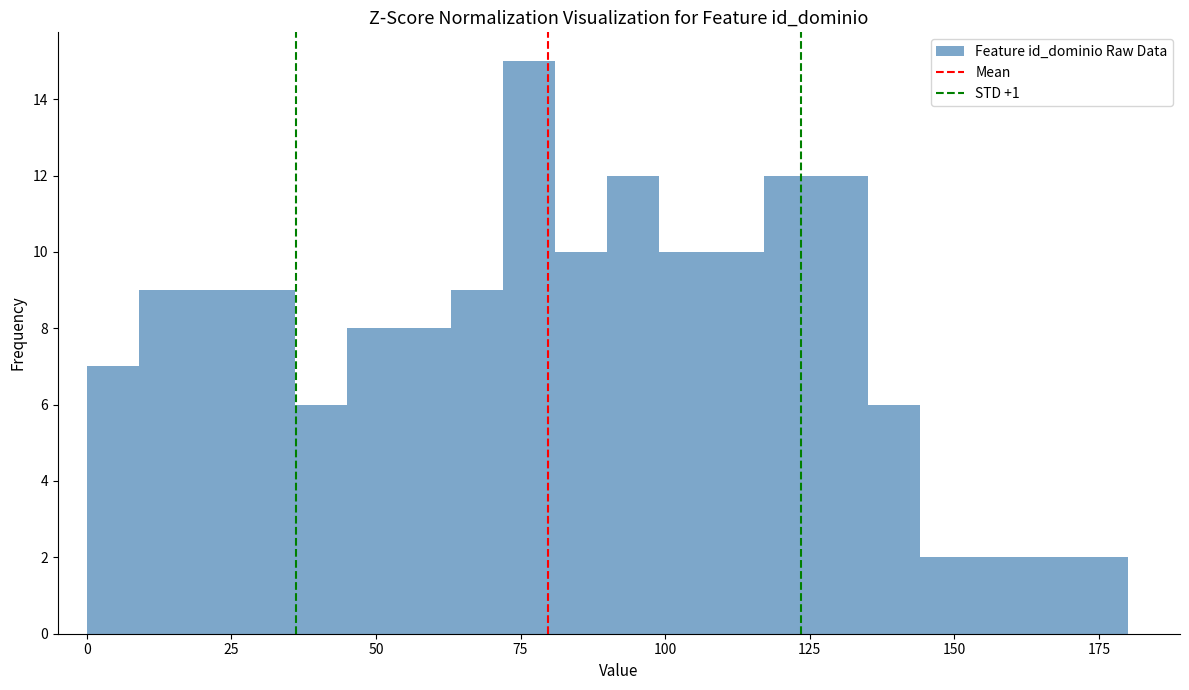

Read against the x-axis, roughly where is the centre of the tallest bar?

75